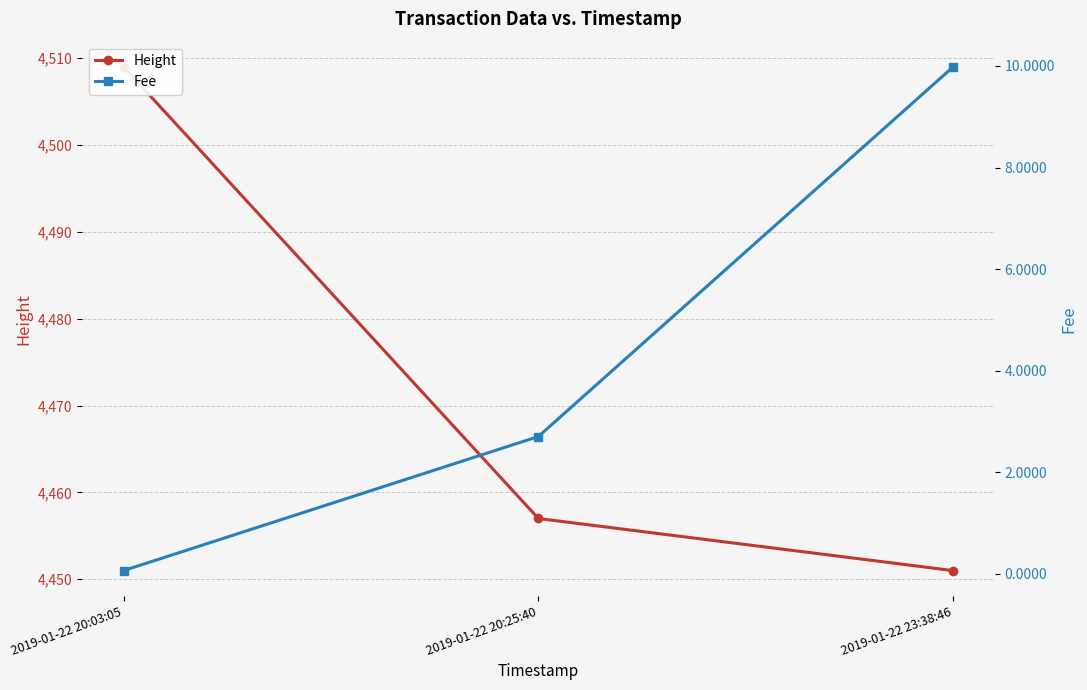

What is the minimum value shown in the chart?

0.1